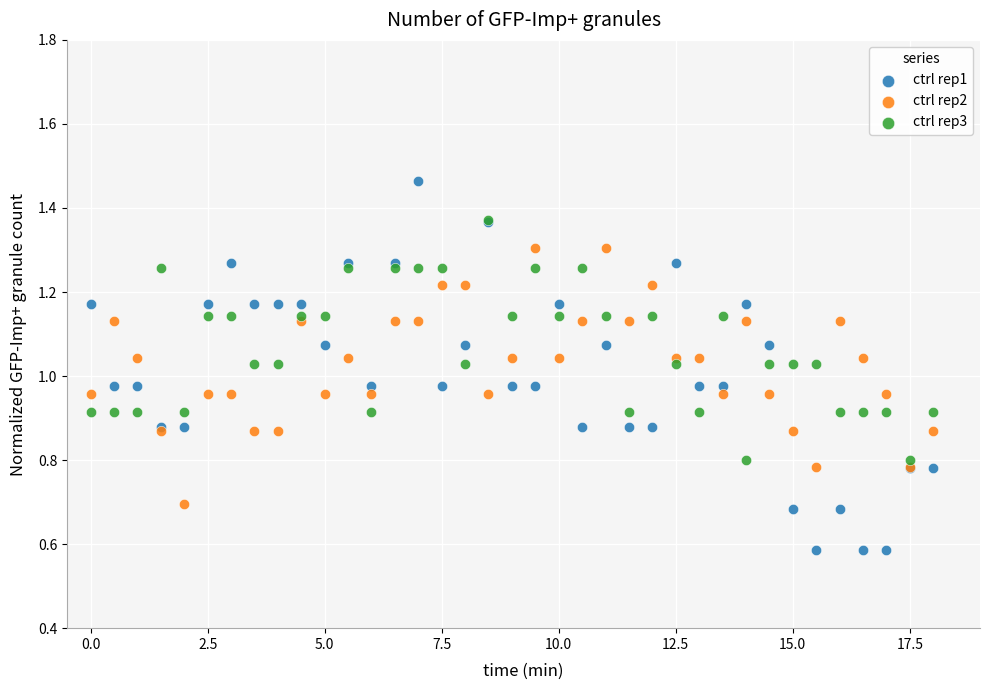

Which series contains the lowest Y value?

ctrl rep1